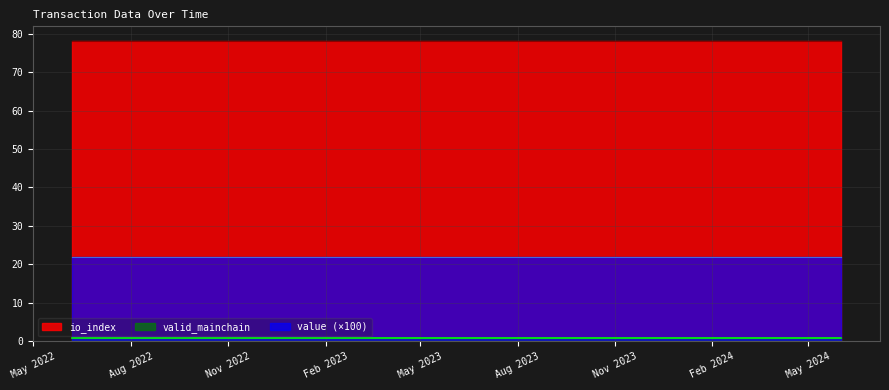

Reading right to left, extract all data points from this chart.

value: 0.2	0.2	0.2	0.2	0.2	0.2	0.2	0.2	0.2	0.2	0.2	0.2	0.2	0.2	0.2	0.2	0.2	0.2	0.2	0.2	0.2	0.2	0.2	0.2	0.2
io_index: 78.0	78.0	78.0	78.0	78.0	78.0	78.0	78.0	78.0	78.0	78.0	78.0	78.0	78.0	78.0	78.0	78.0	78.0	78.0	78.0	78.0	78.0	78.0	78.0	78.0
valid_mainchain: 1.0	1.0	1.0	1.0	1.0	1.0	1.0	1.0	1.0	1.0	1.0	1.0	1.0	1.0	1.0	1.0	1.0	1.0	1.0	1.0	1.0	1.0	1.0	1.0	1.0